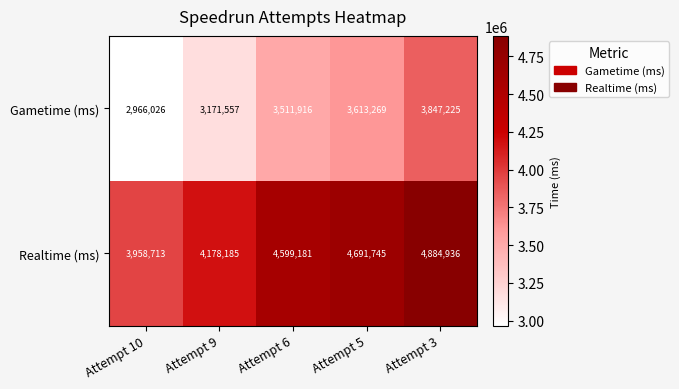

Rank the series at Attempt 10 from highest to lowest value.

Realtime (ms), Gametime (ms)